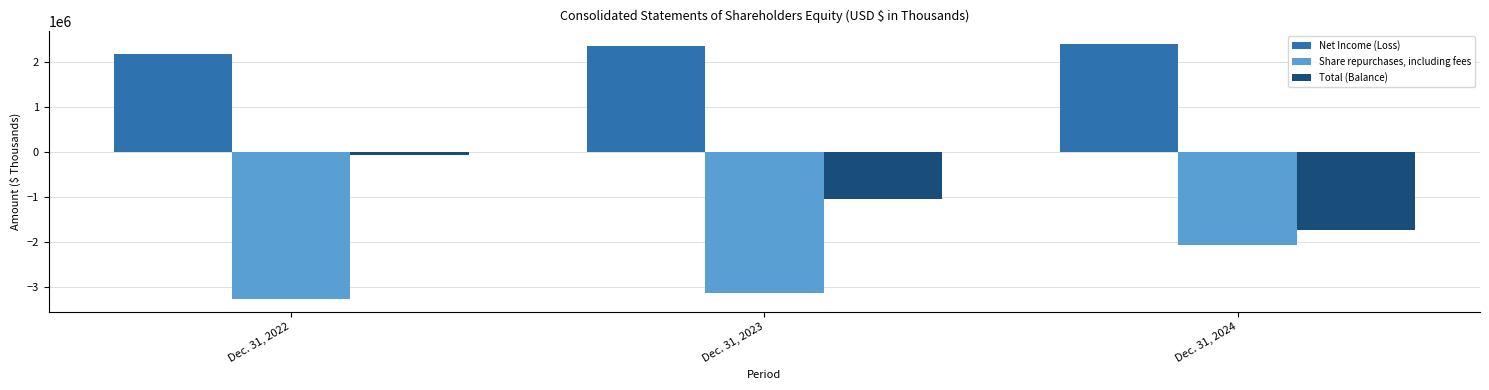

How many data points in Total (Balance) are above -1060752?

1